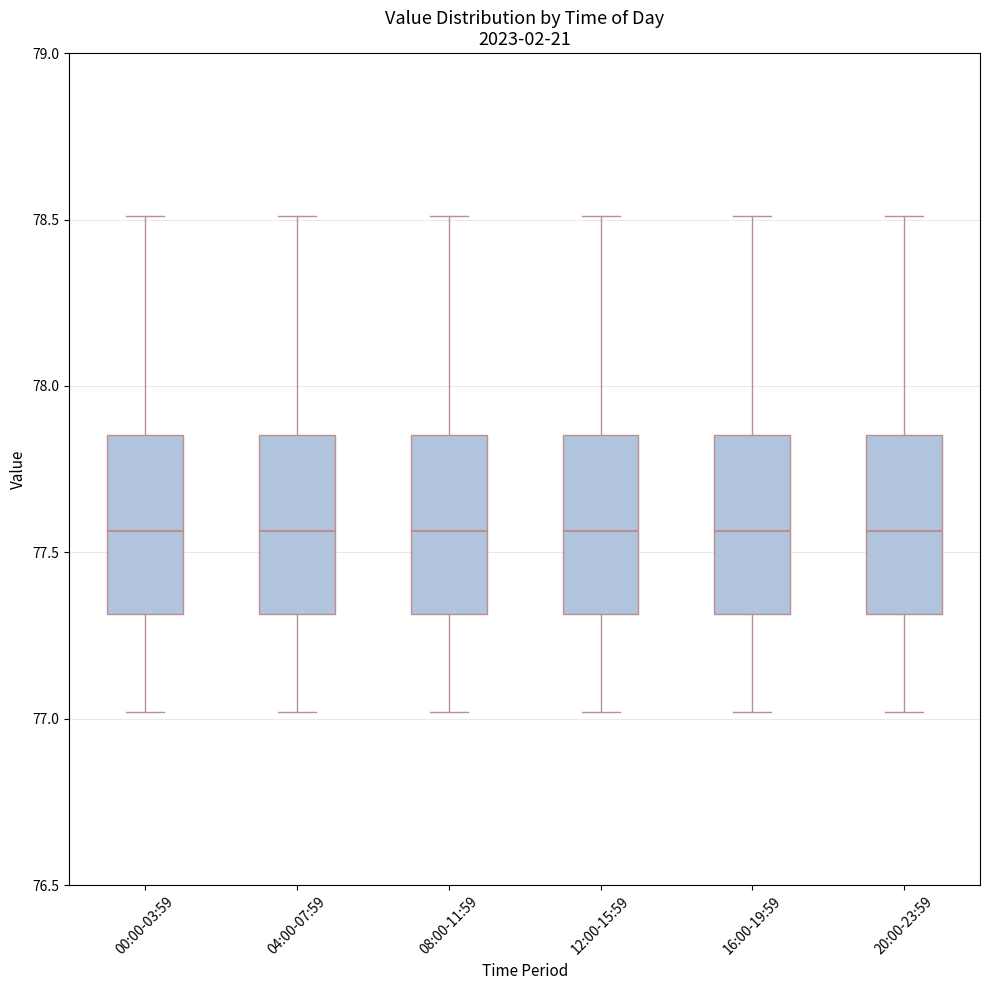

Reading left to right, read every box against the y-axis: the position of its median line, the range the box covers, and the ends of its whiskers. The values are not printed on the chart, so give them approximately, as read against the axis.

00:00-03:59: median 77.55, box 77.30 to 77.85, whiskers 77.00 to 78.50
04:00-07:59: median 77.55, box 77.30 to 77.85, whiskers 77.00 to 78.50
08:00-11:59: median 77.55, box 77.30 to 77.85, whiskers 77.00 to 78.50
12:00-15:59: median 77.55, box 77.30 to 77.85, whiskers 77.00 to 78.50
16:00-19:59: median 77.55, box 77.30 to 77.85, whiskers 77.00 to 78.50
20:00-23:59: median 77.55, box 77.30 to 77.85, whiskers 77.00 to 78.50